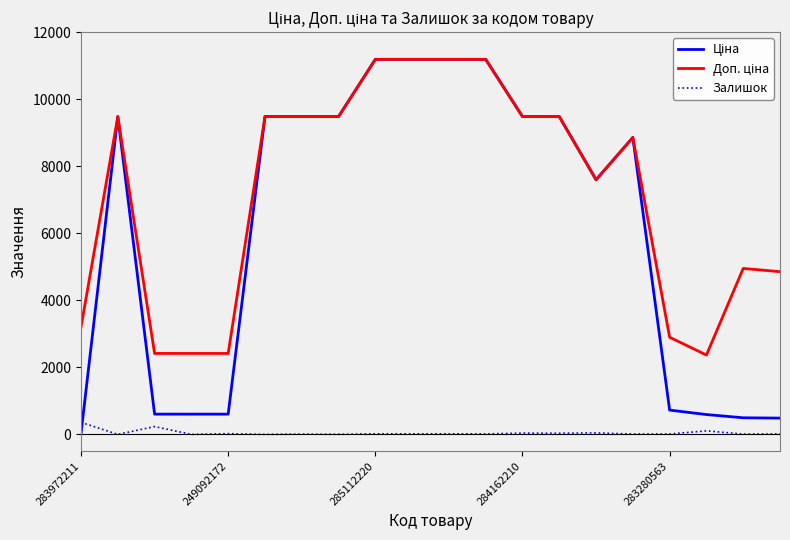

What is the maximum value shown in the chart?

11188.2